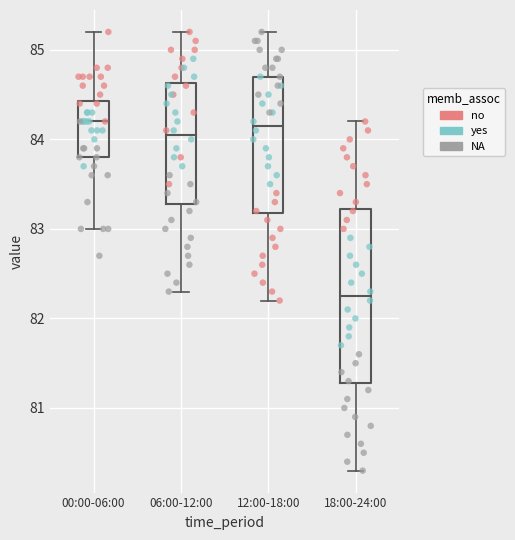

Reading left to right, transcribe this box plot: for each box, give where its median line is, the range the box spans, and where its two whiskers end, as read against the y-axis. The values are not printed on the chart, so give them approximately, as read against the axis.

00:00-06:00: median 84.2, box 83.8 to 84.4, whiskers 83.0 to 85.2
06:00-12:00: median 84.1, box 83.3 to 84.6, whiskers 82.3 to 85.2
12:00-18:00: median 84.2, box 83.2 to 84.7, whiskers 82.2 to 85.2
18:00-24:00: median 82.3, box 81.3 to 83.2, whiskers 80.3 to 84.2